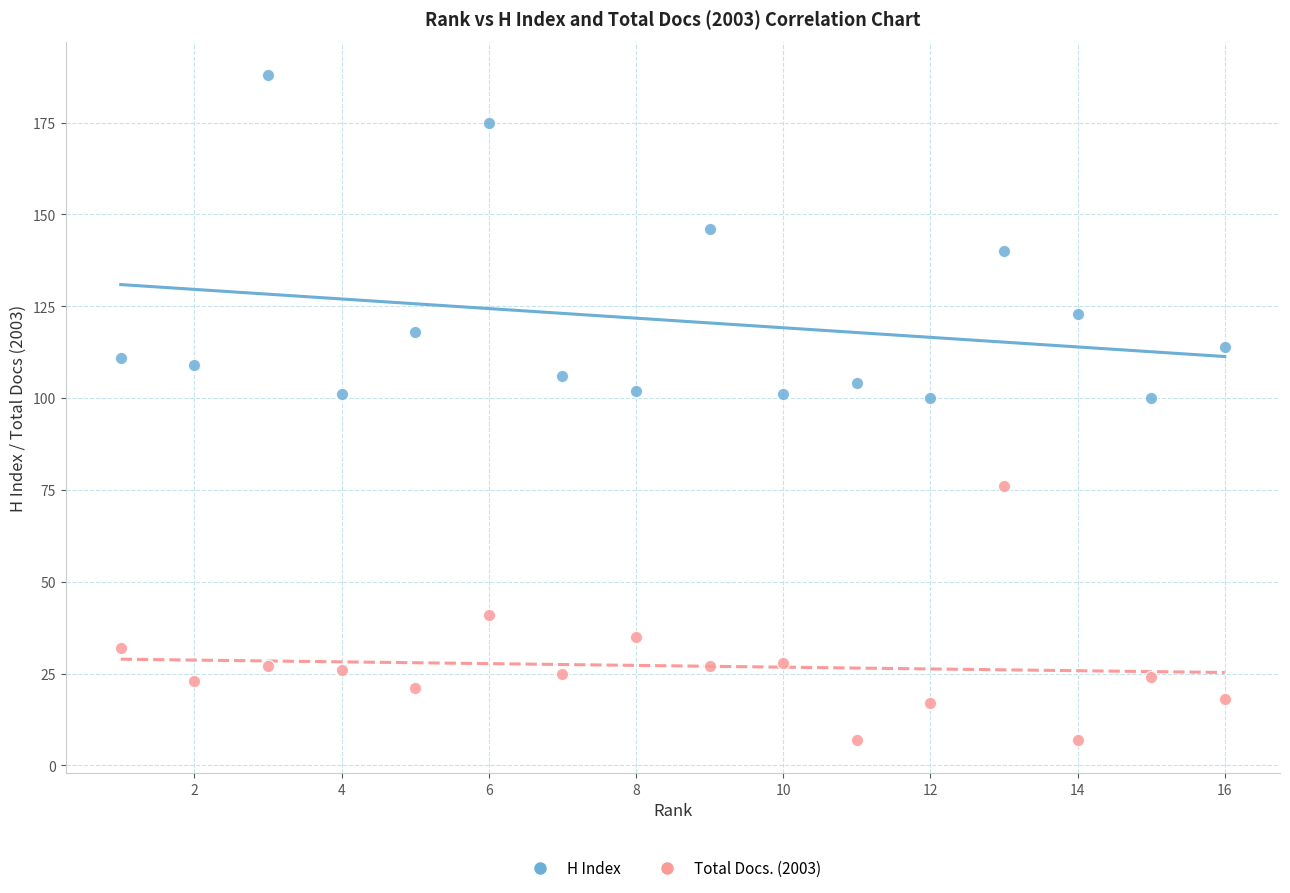

Which series reaches the maximum Y coordinate?

H Index